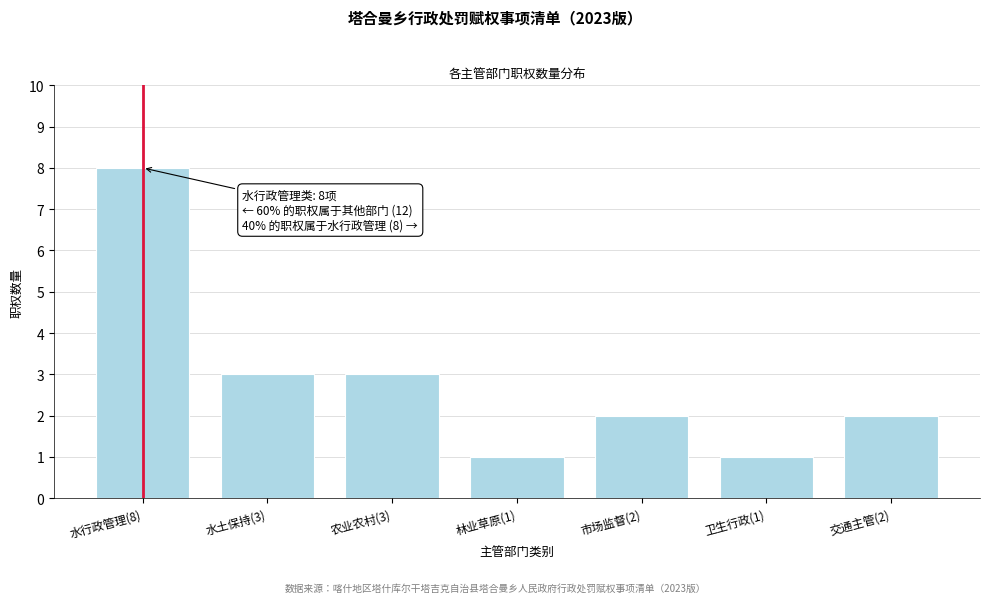

Reading left to right, transcribe all the data shown in this chart.

8	3	3	1	2	1	2